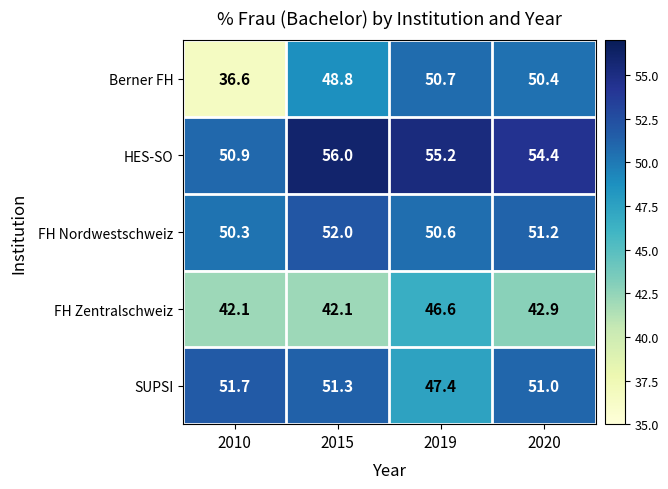

Which category has the highest value in the SUPSI series?

2010